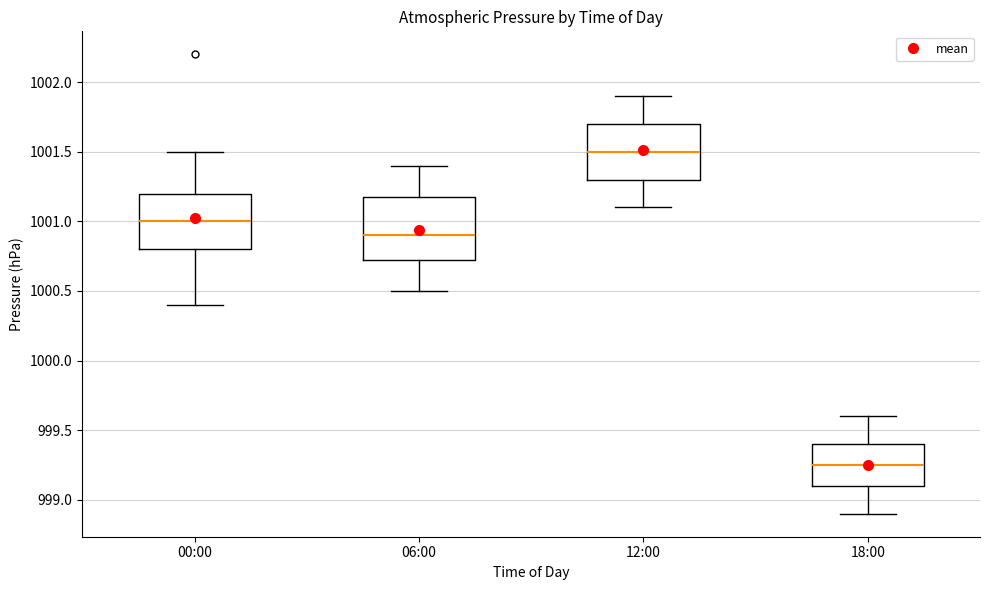

Where is the lower edge of the box for 00:00 on the y-axis? The values are not printed on the chart, so give them approximately, as read against the axis.

1000.80